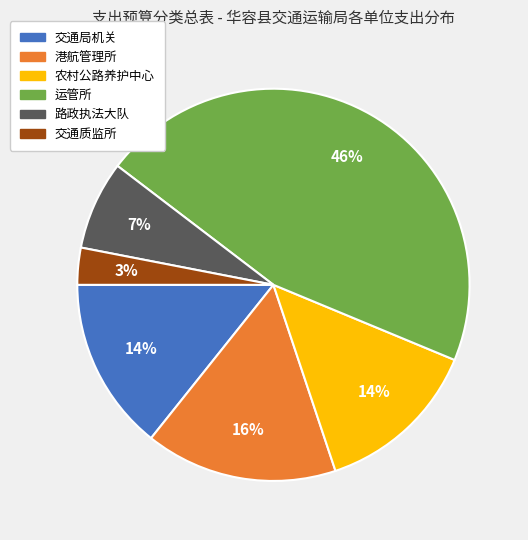

What percentage is the 交通质监所 slice, to the nearest percent?

3%